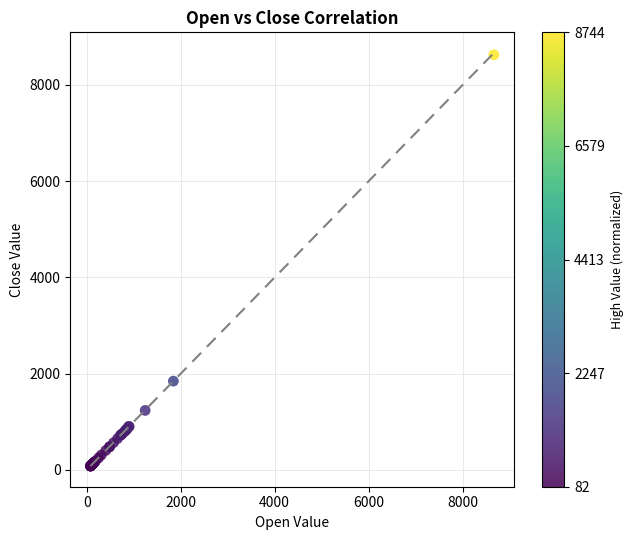

What Y value in the scatter plot is closest to 4353?

1845.8